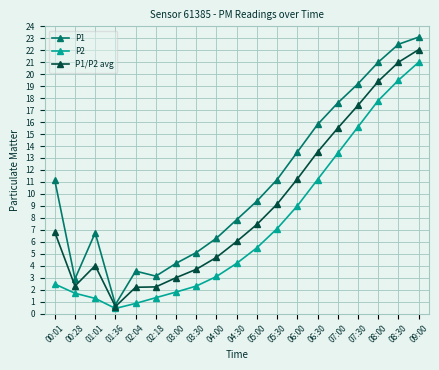

What is the highest value of the P1/P2 avg series?

22.1